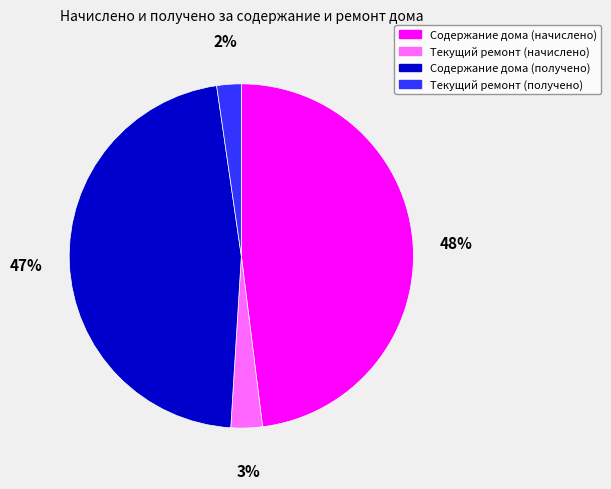

To the nearest percent, what percentage of the pie is Текущий ремонт (начислено)?

3%